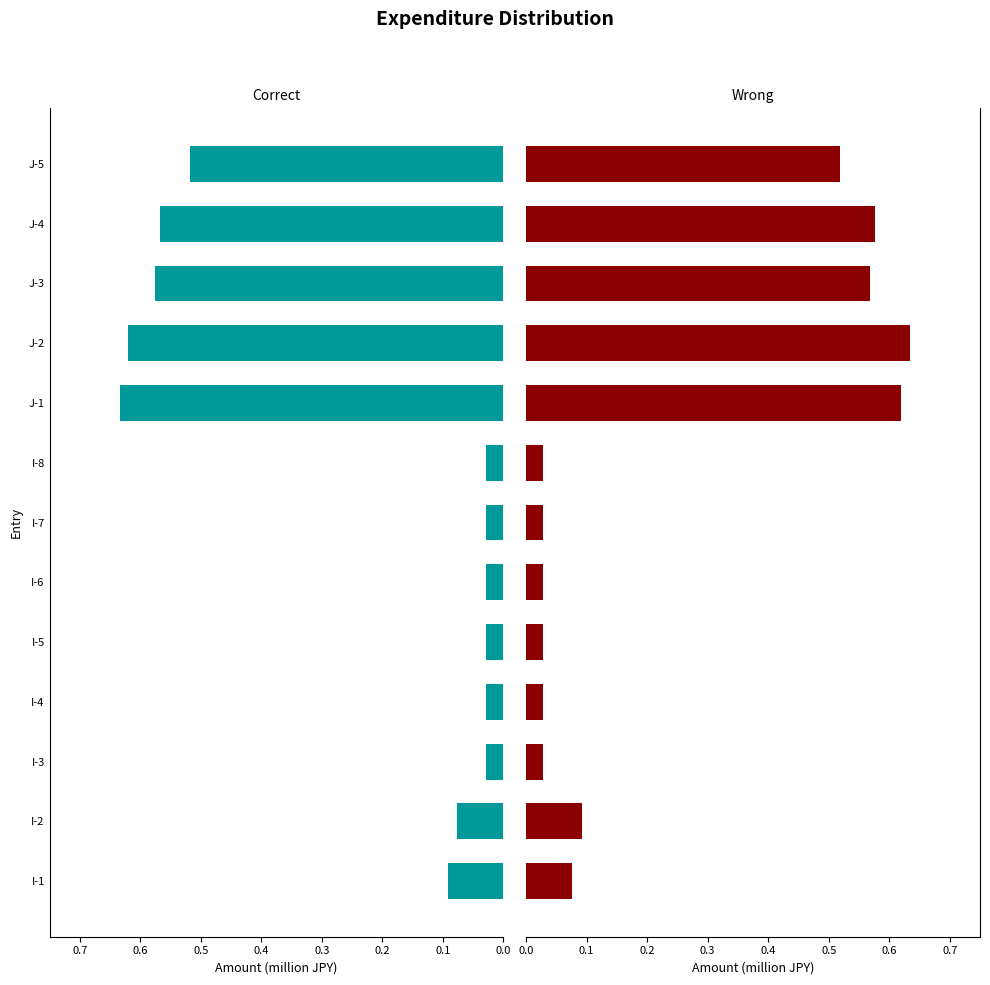

Between I-1 and J-1, which series saw the biggest shift?

Wrong